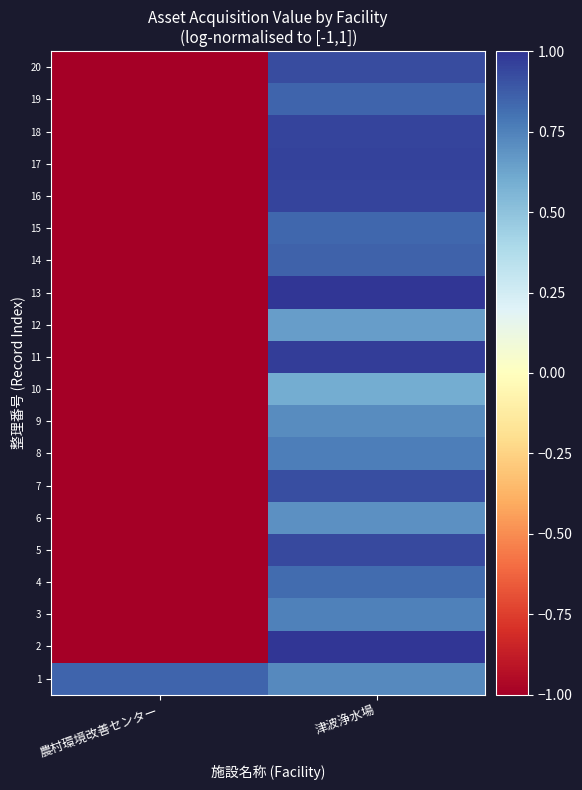

List the series in order of their peak value, highest first.

13, 2, 11, 17, 18, 16, 5, 20, 7, 14, 1, 19, 15, 4, 8, 3, 9, 6, 12, 10